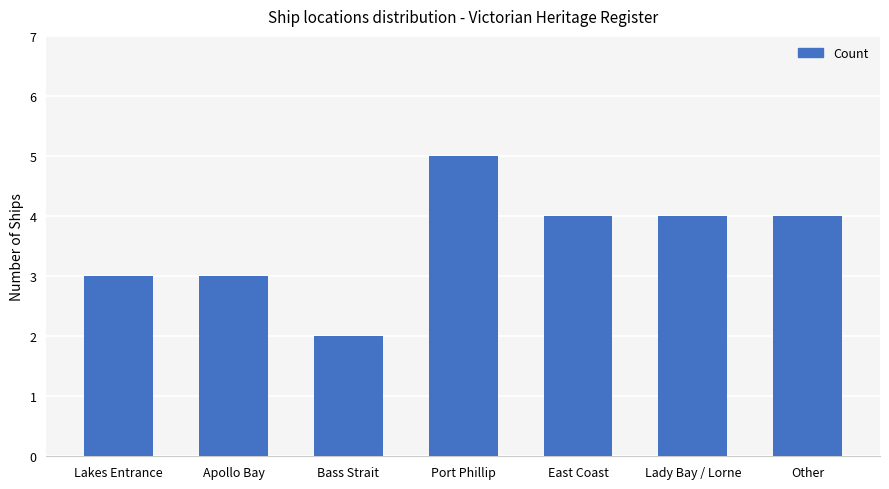

Reading left to right, list all the values displayed in this chart.

3	3	2	5	4	4	4